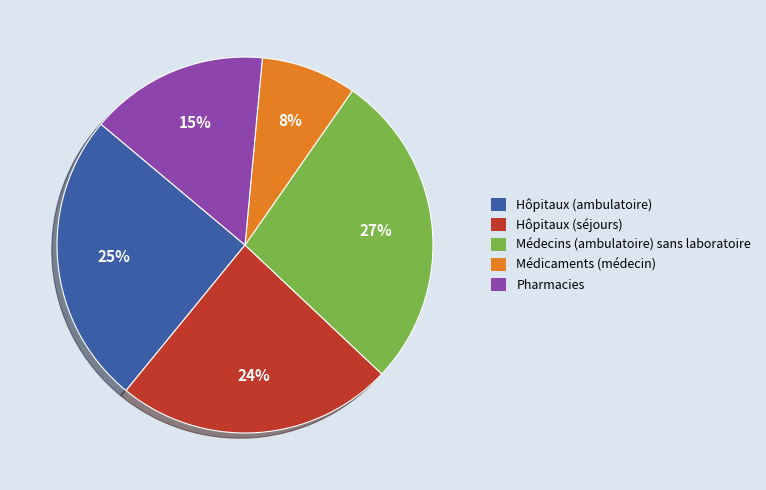

What is the smallest slice in the pie chart?

Médicaments (médecin)